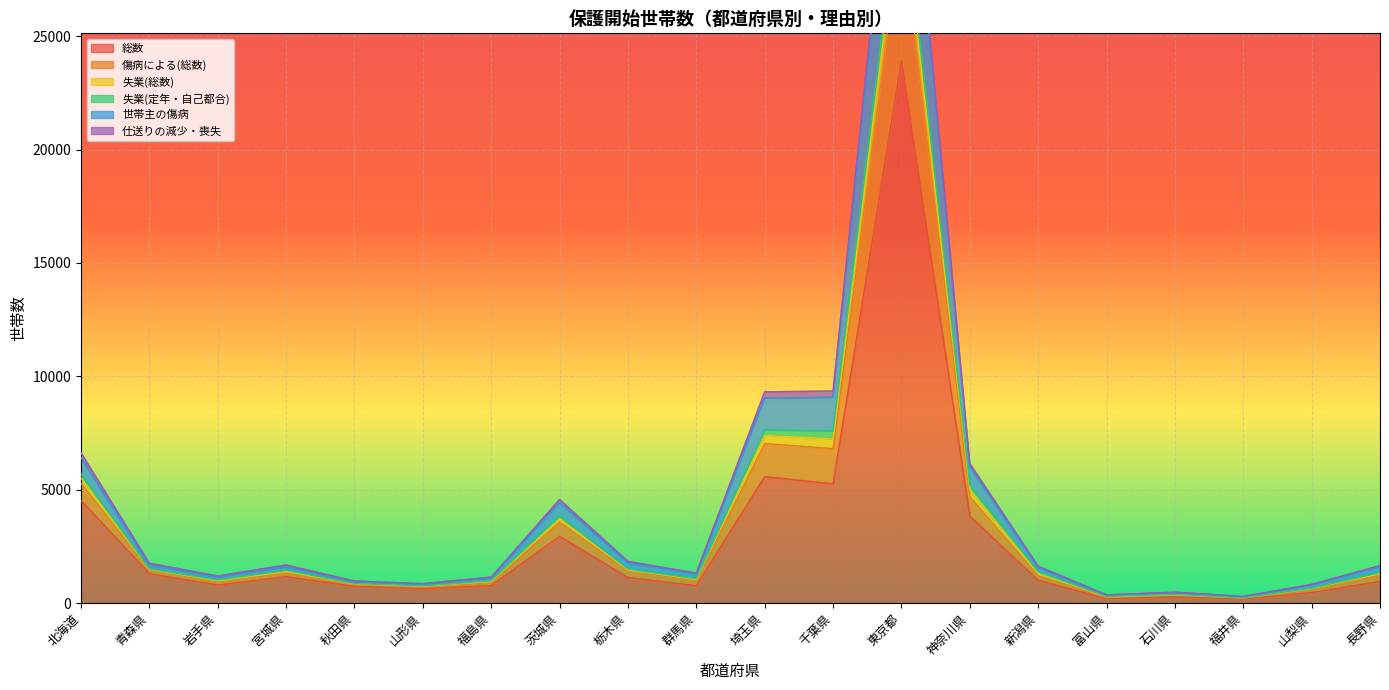

Count the number of categories in the chart.

20